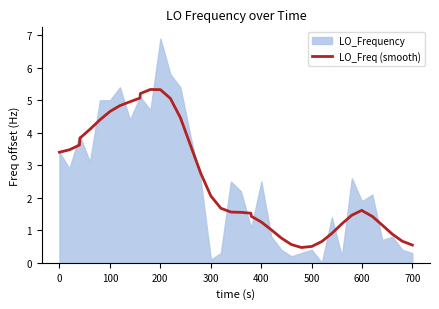

True or false: the data shows 1.9 at 23.

False